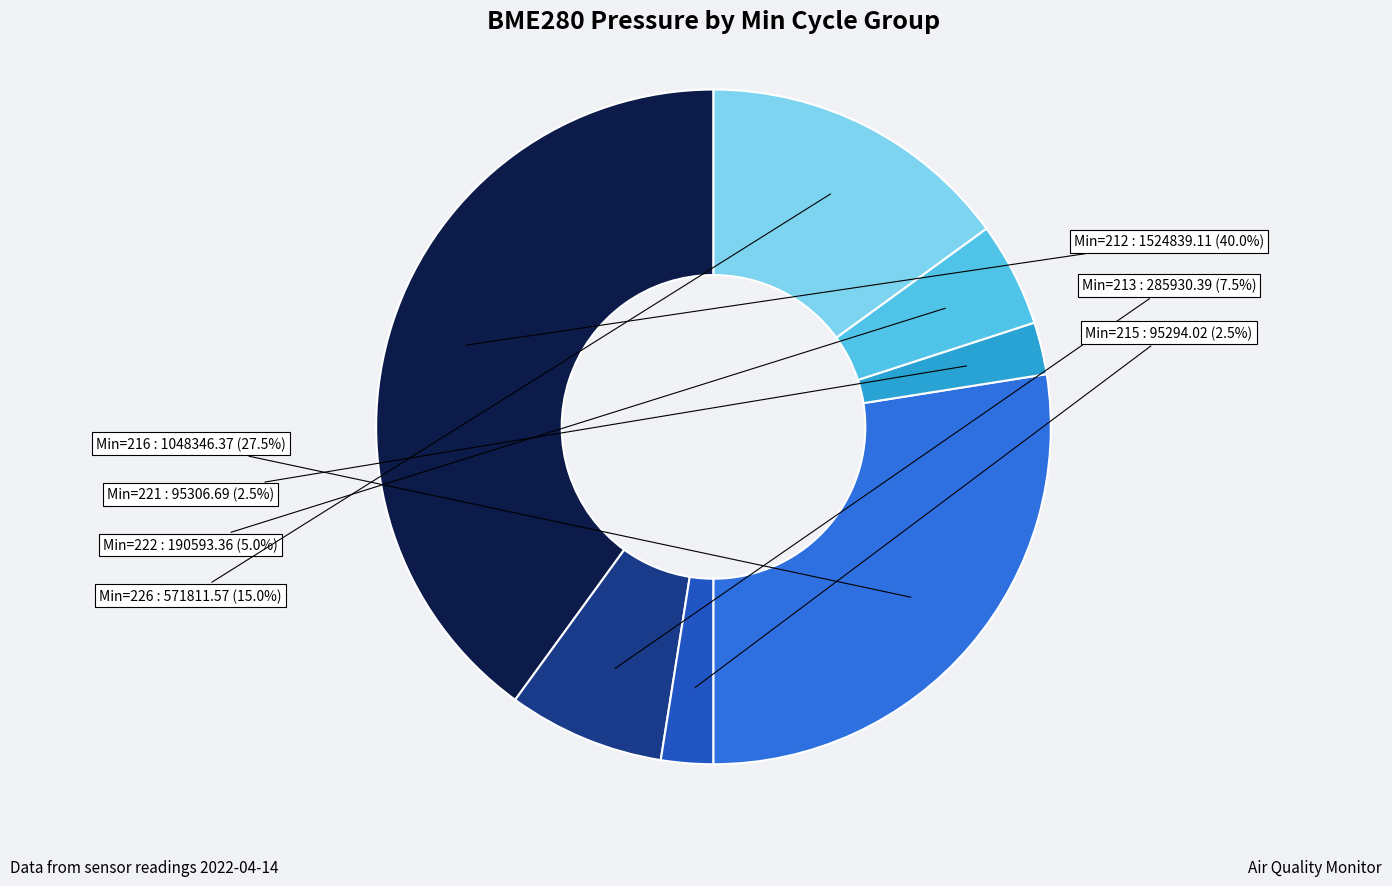

Which category has the biggest portion of the pie?

Min=212